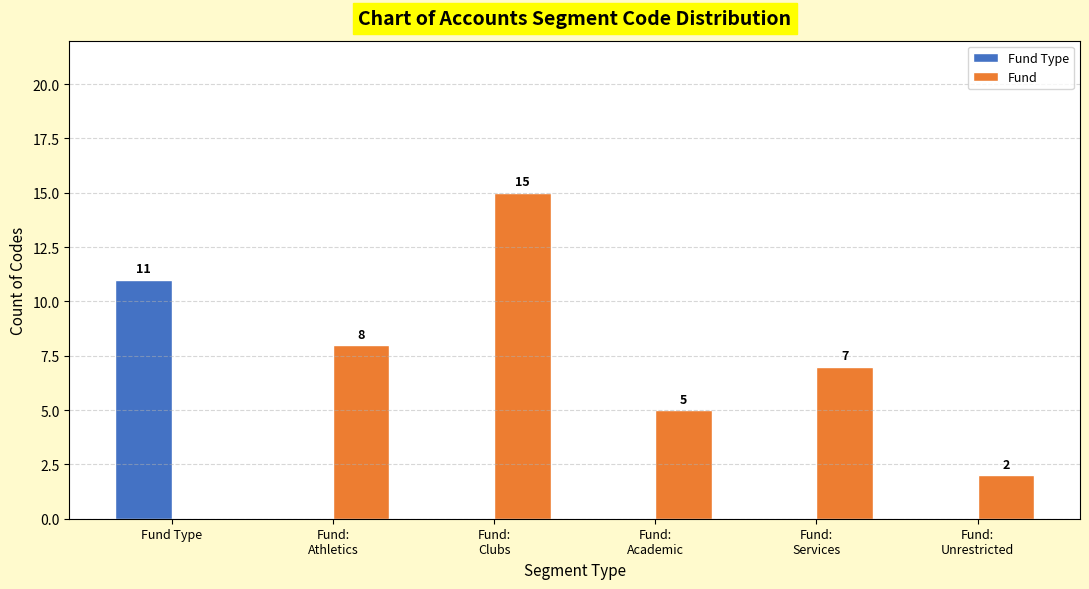

Does the chart contain stacked bars?

No